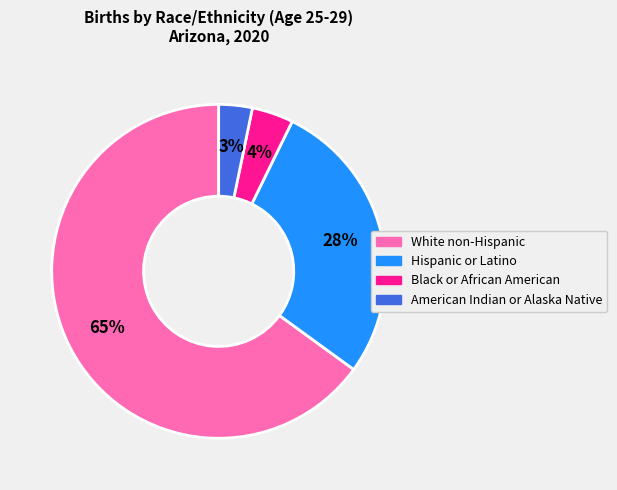

The White non-Hispanic slice represents 65% of the pie. True or false?

True